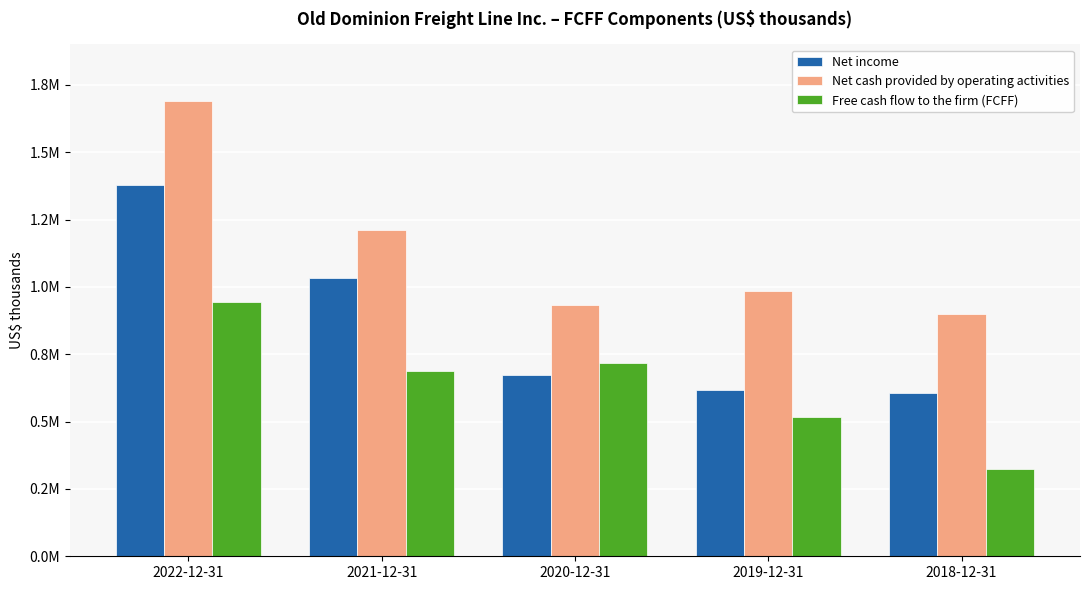

At which category is the sum across all series the highest?

2022-12-31